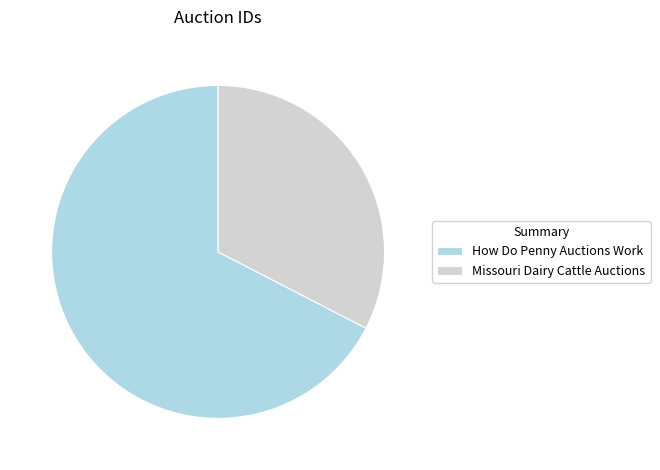

Rank the categories by value from highest to lowest.

How Do Penny Auctions Work, Missouri Dairy Cattle Auctions